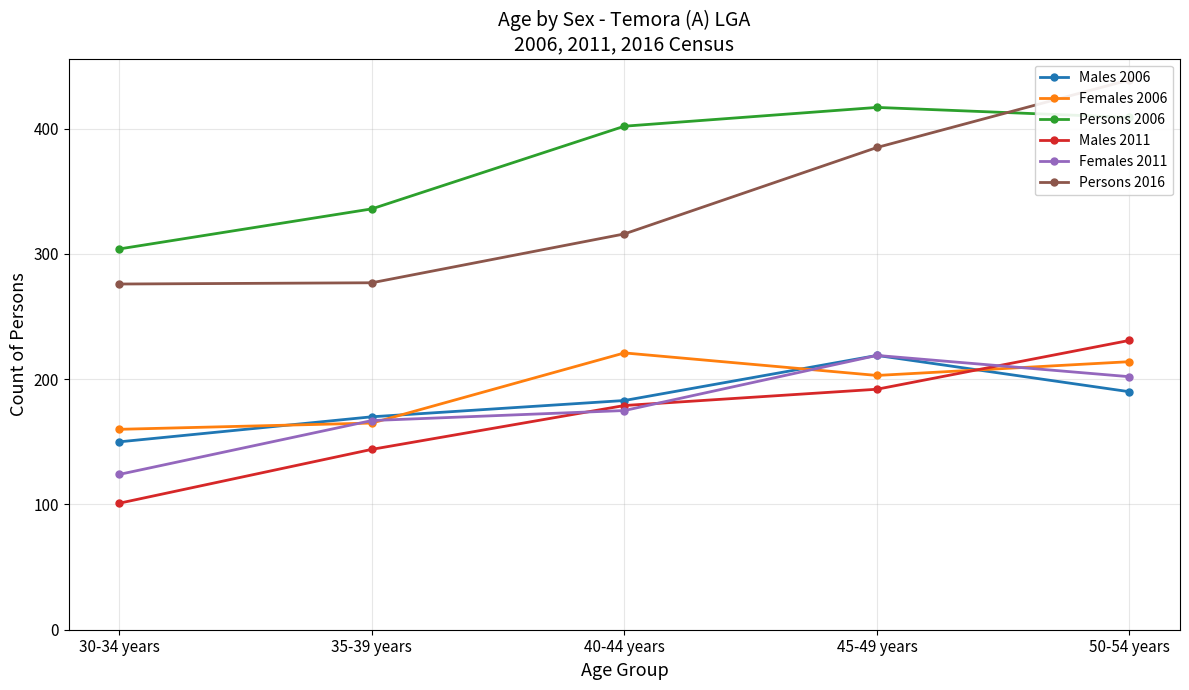

At which label does Females 2006 reach its peak?

40-44 years